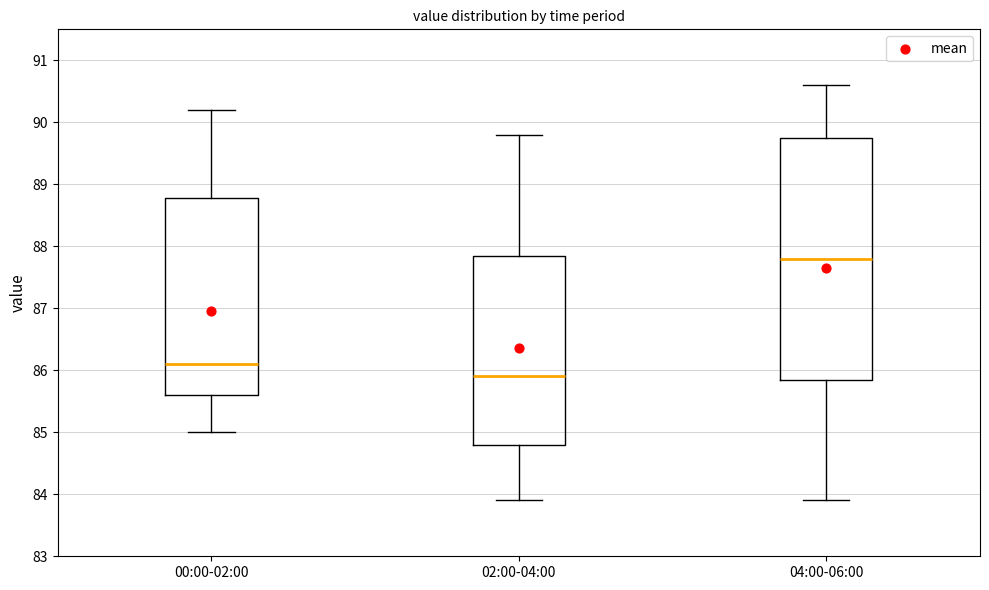

Which box has the lowest median line?

02:00-04:00